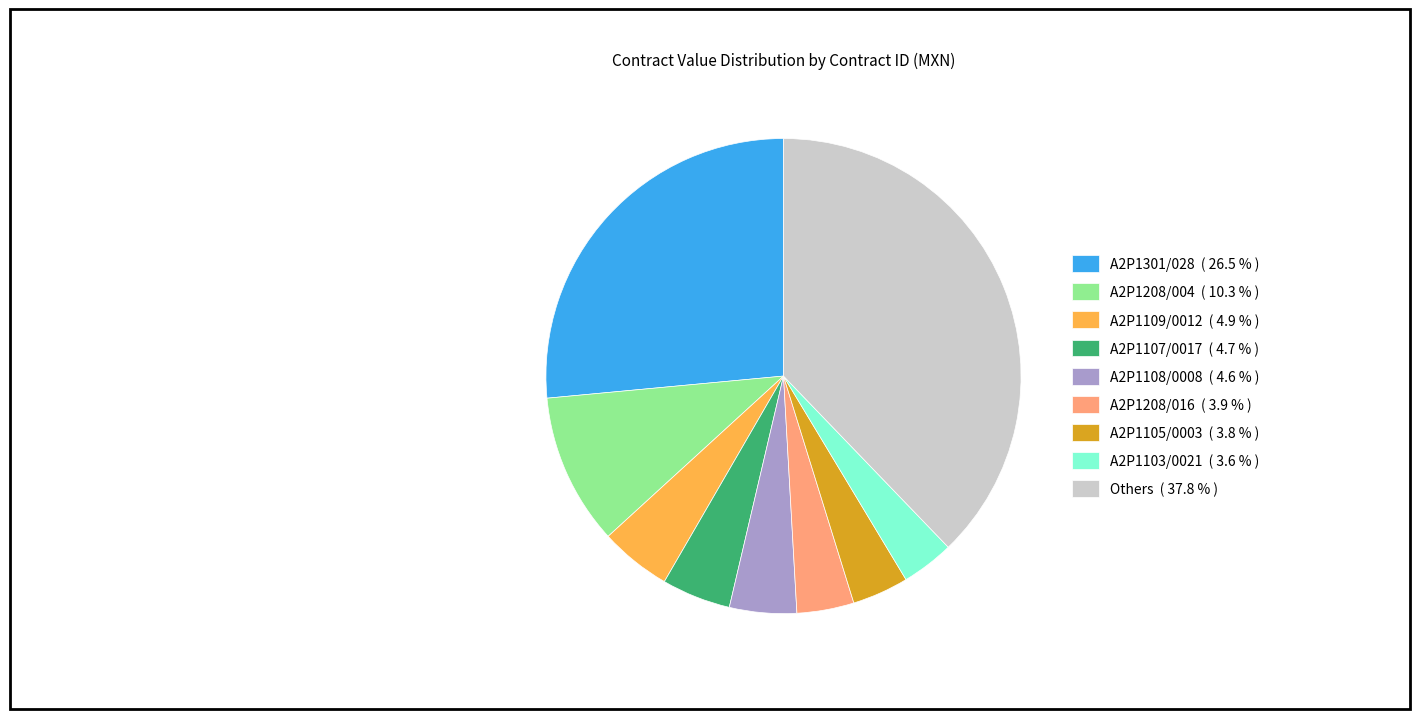

Is there any slice that represents more than half of the pie?

No